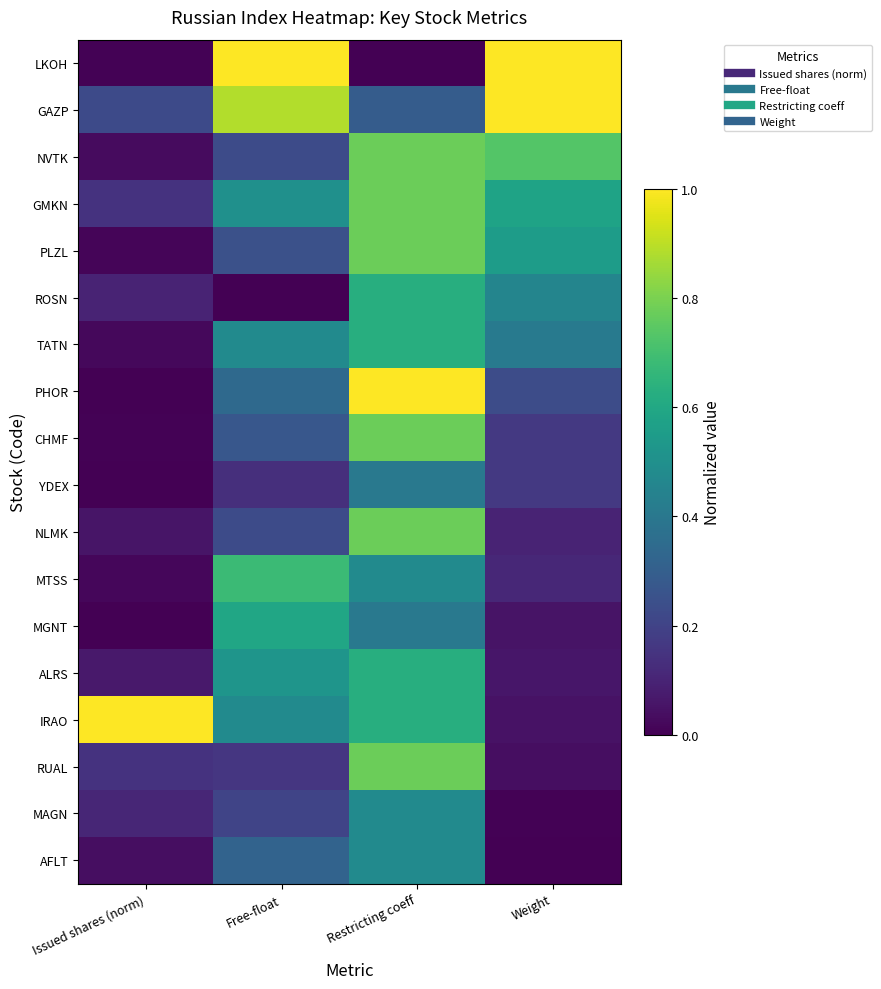

Which series has the largest range (max minus min)?

LKOH